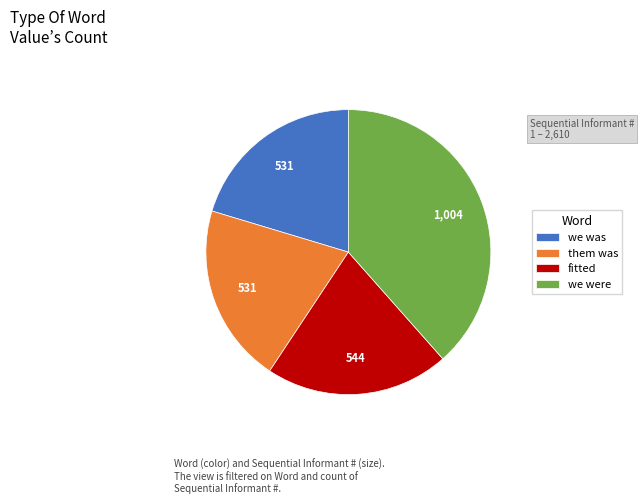

Approximately how many times larger is the value at we was compared to them was?

1.0